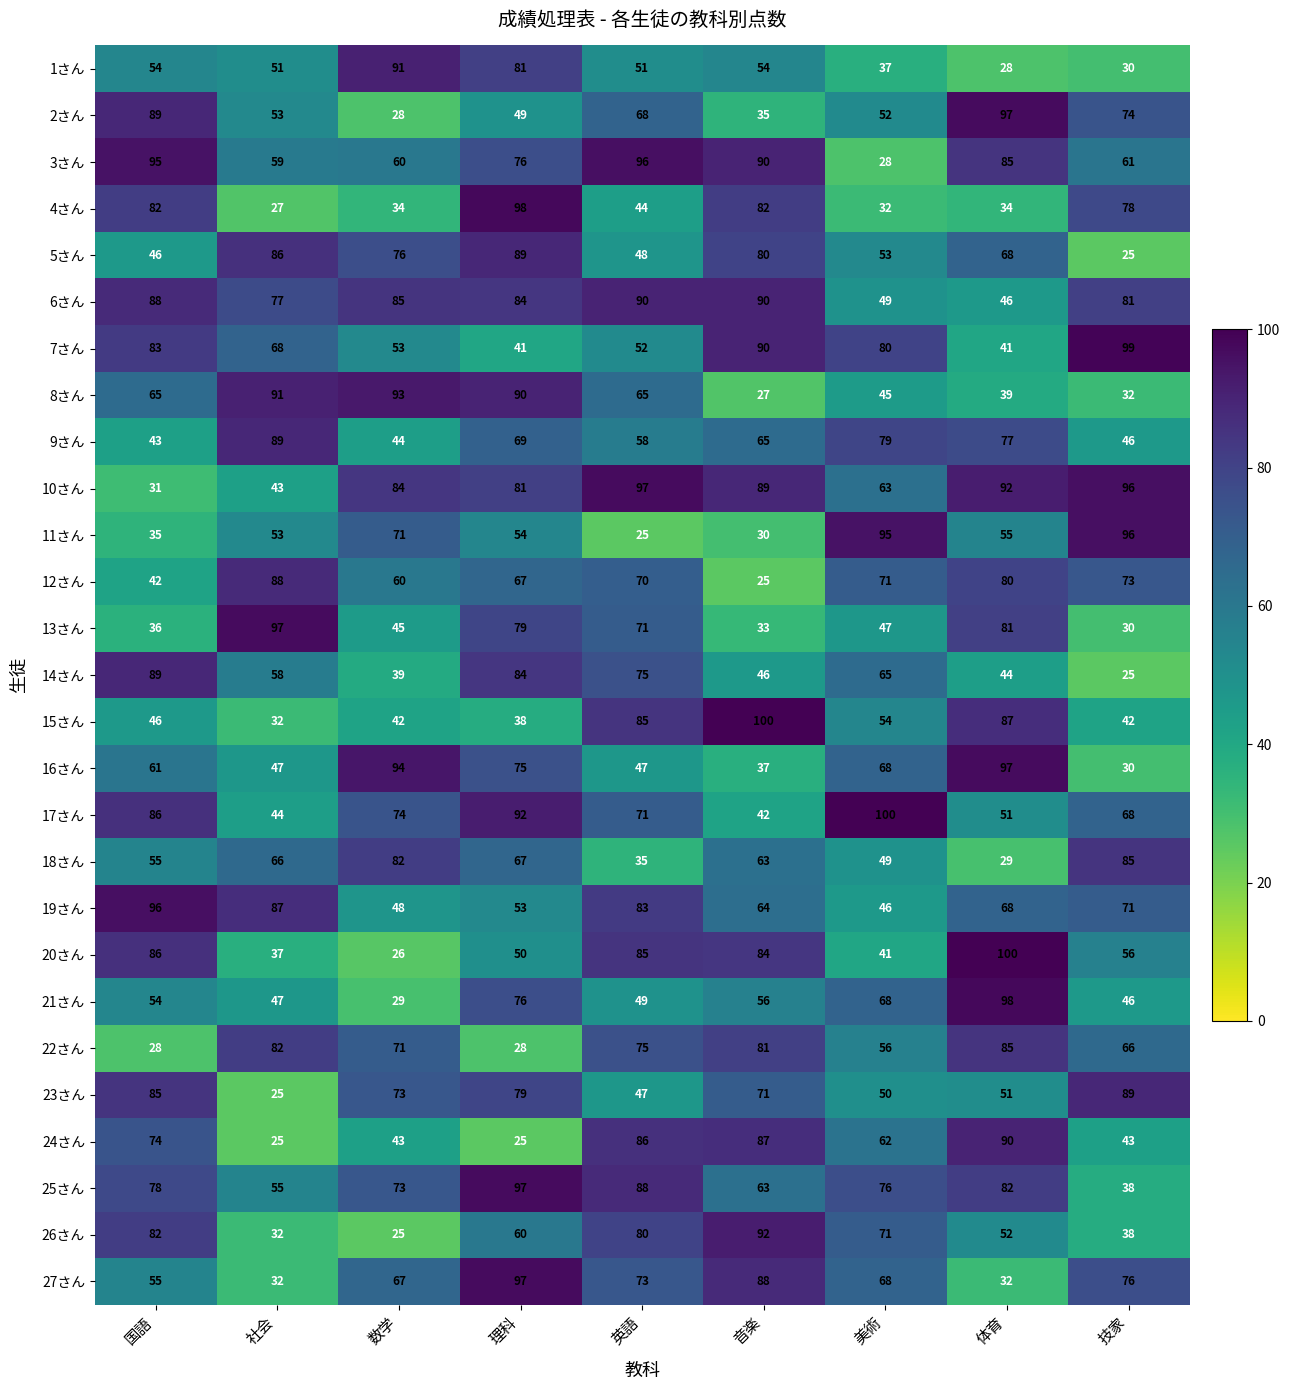

Rank the categories by 25さん value from highest to lowest.

理科, 英語, 体育, 国語, 美術, 数学, 音楽, 社会, 技家